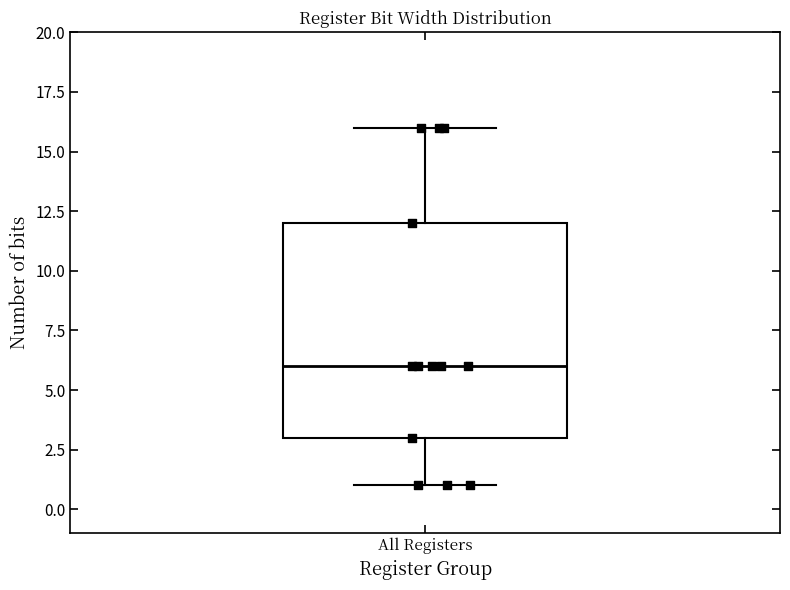

Read this box plot against the y-axis: the position of the median line, the range covered by the box, and the ends of both whiskers. The values are not printed on the chart, so give them approximately, as read against the axis.

median 6, box 3 to 12, whiskers 1 to 16